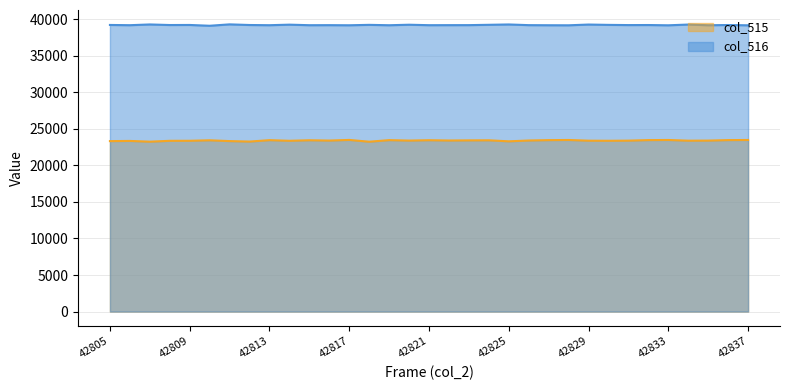

At 42820, list the series in order from largest to smallest.

col_516, col_515